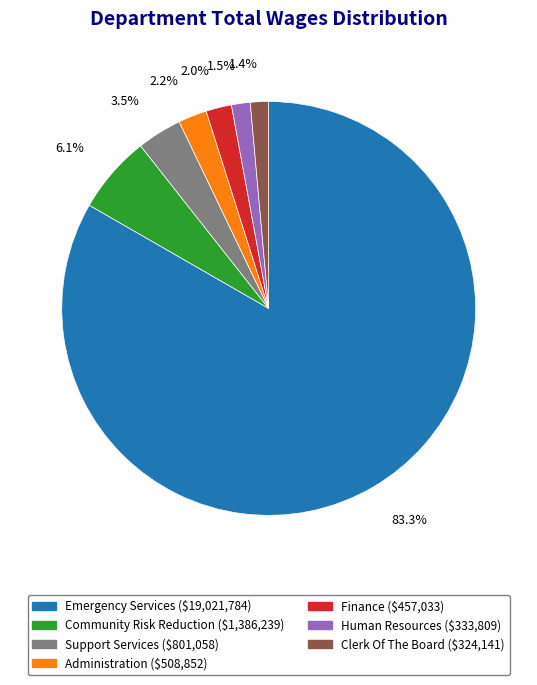

Is it true that Finance is 2% of the pie?

True